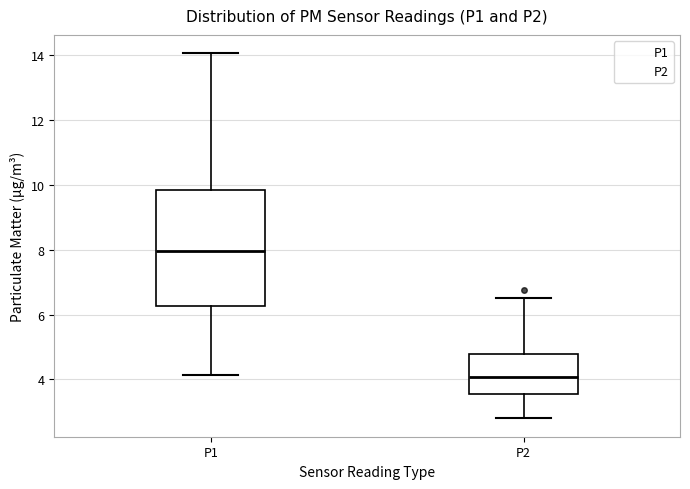

Where does the median line of the box for P2 sit on the y-axis? The values are not printed on the chart, so give them approximately, as read against the axis.

4.0